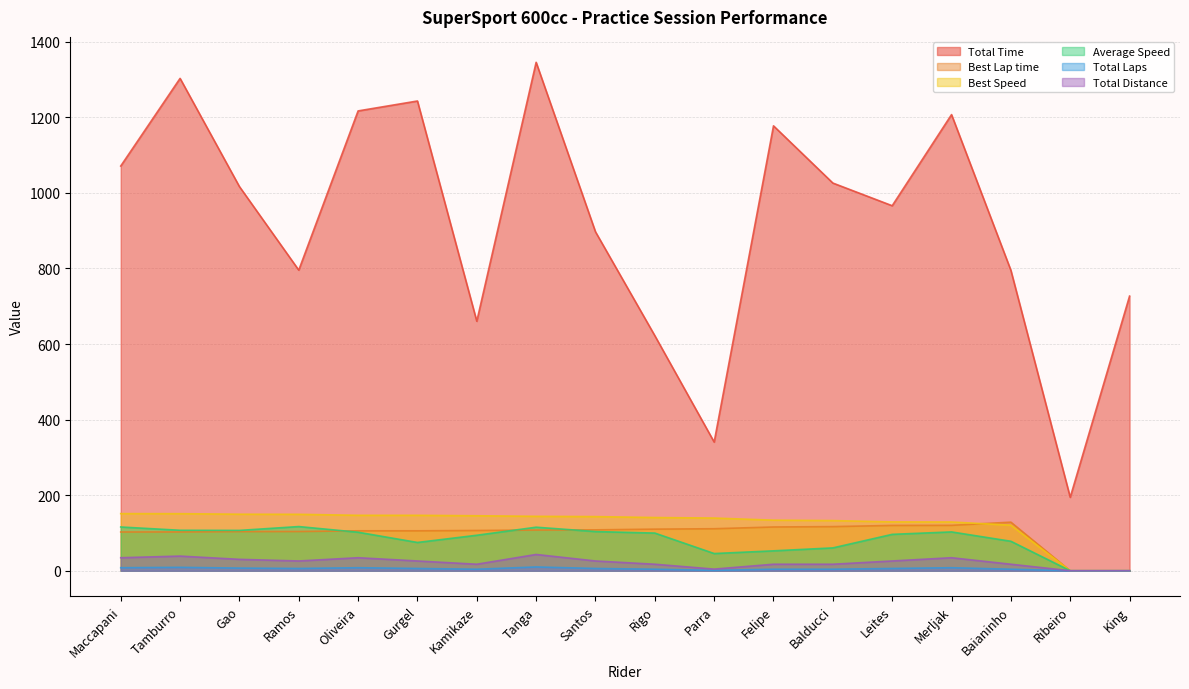

How many values in the Best Speed series are below 143?

9